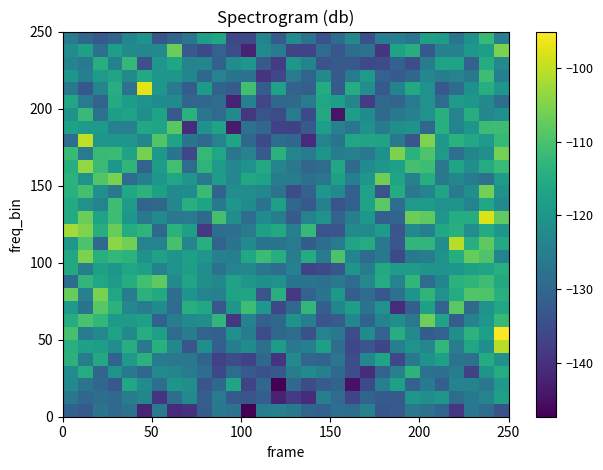

Count the number of data series in this chart.

30